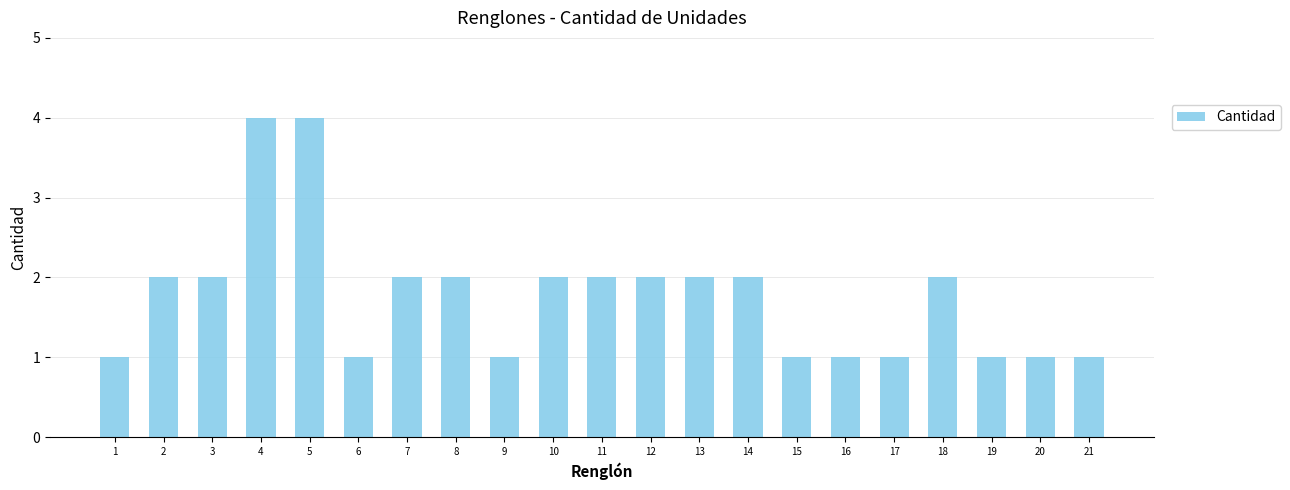

What is the maximum value shown in the chart?

4